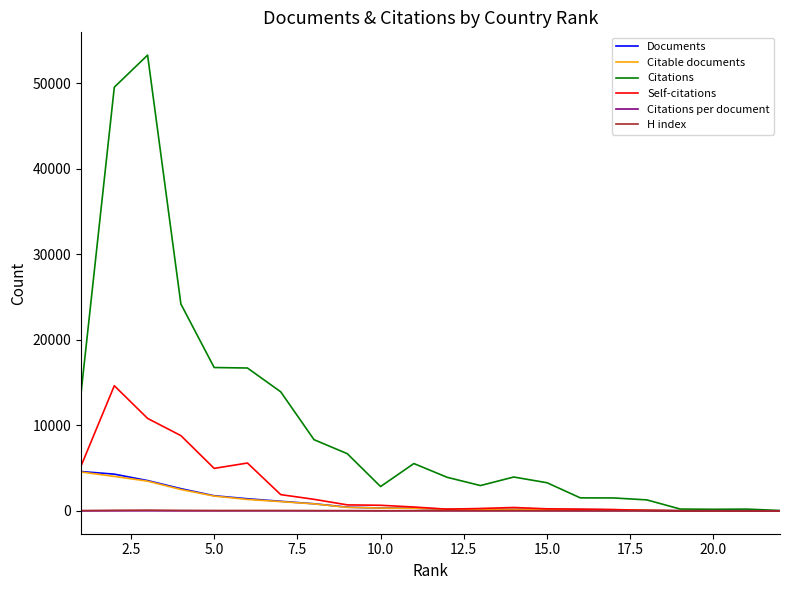

What is the greatest value displayed?

53285.0